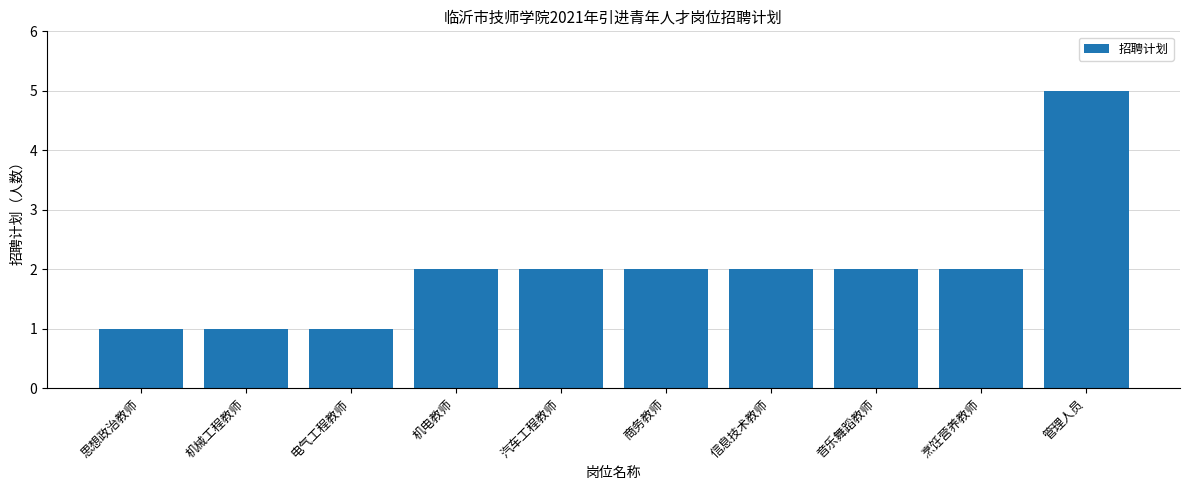

True or false: the data shows 5 at 管理人员.

True